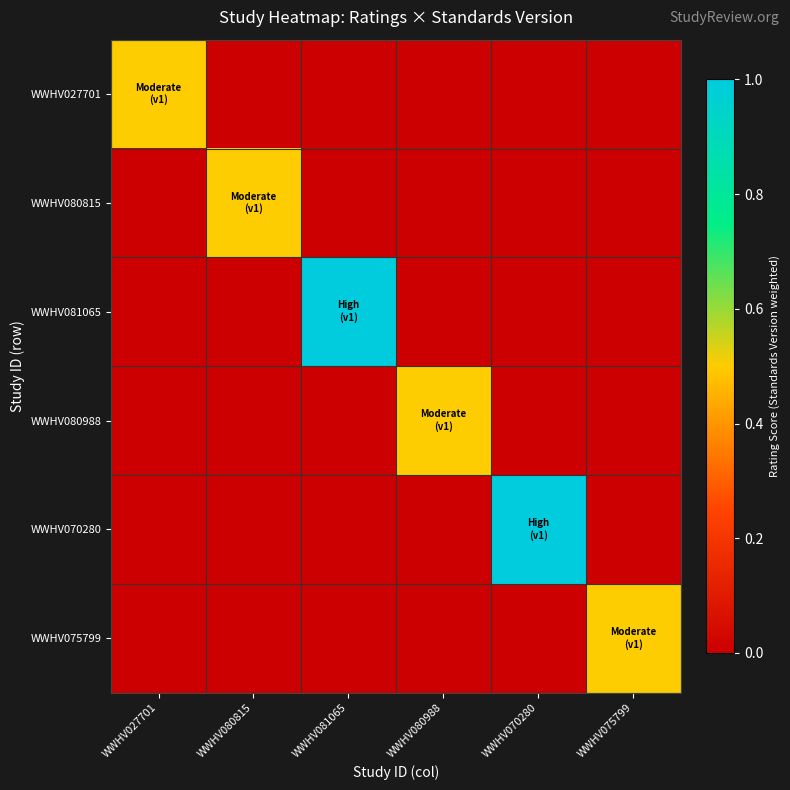

Count the number of categories in the chart.

6